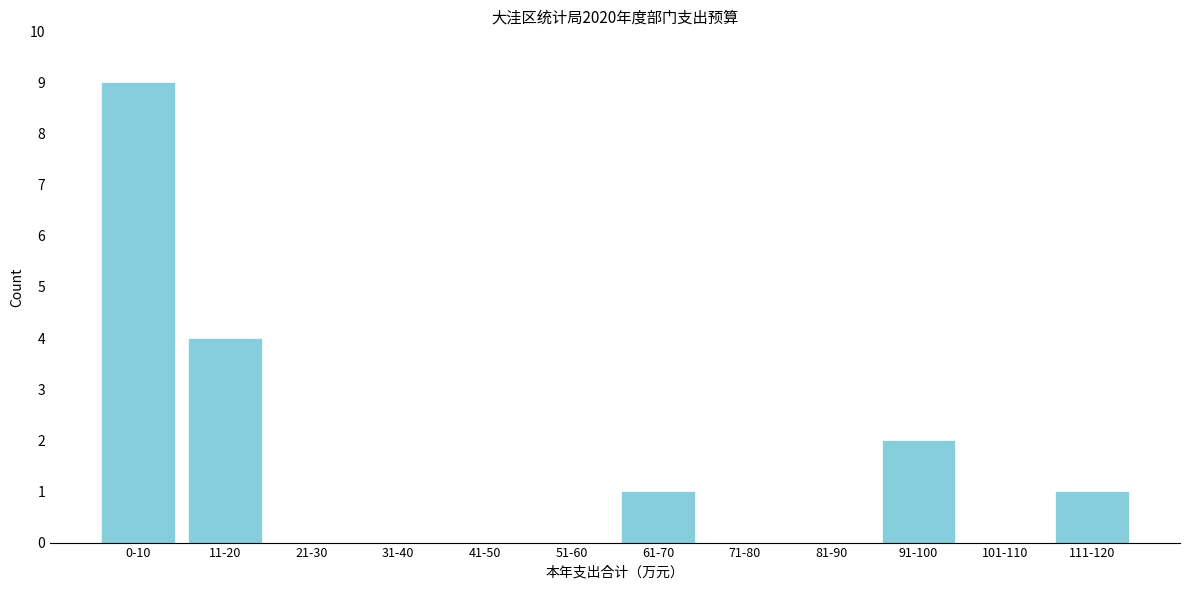

Reading left to right, what are all the values shown in this chart?

0-10=9	11-20=4	21-30=0	31-40=0	41-50=0	51-60=0	61-70=1	71-80=0	81-90=0	91-100=2	101-110=0	111-120=1